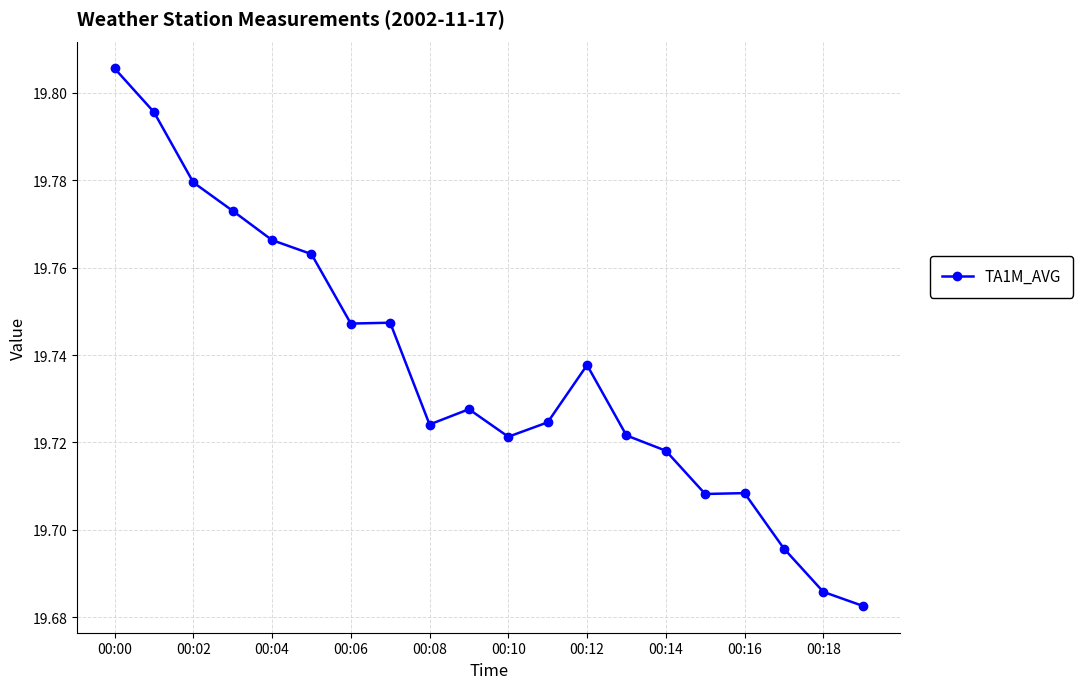

True or false: there are more than 2 points higher than both neighbors.

True